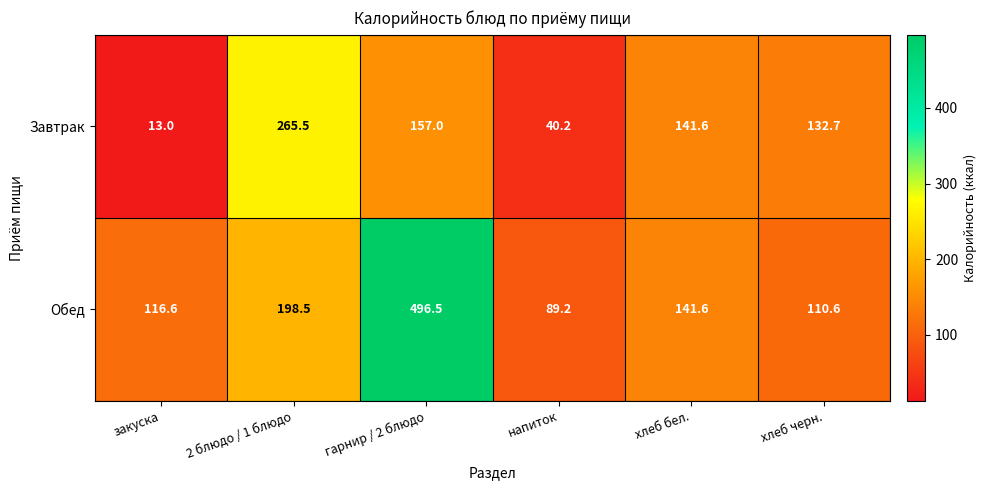

Which series has the largest total across all categories?

Обед